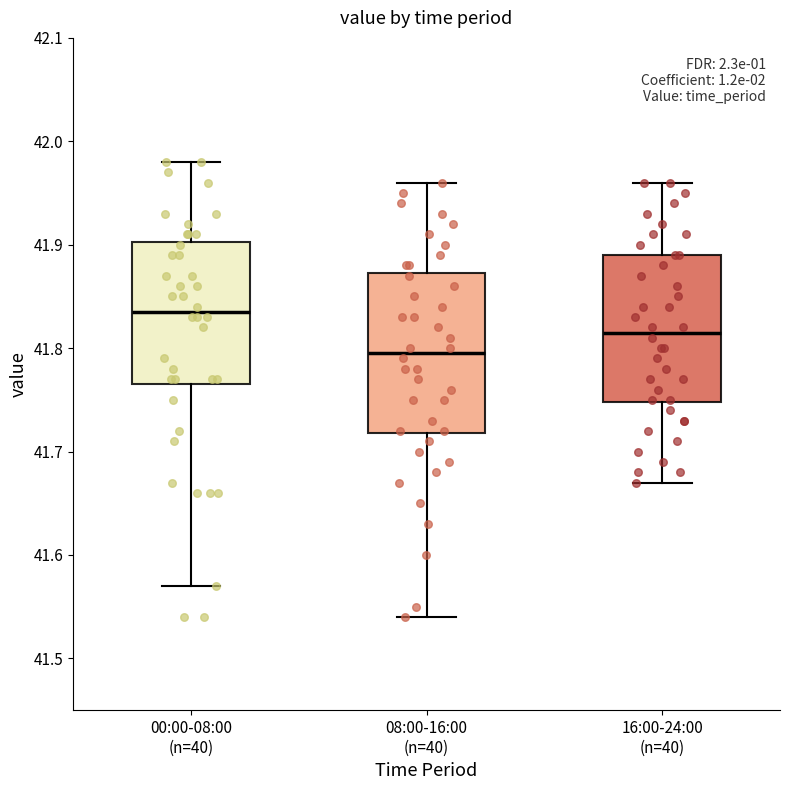

Where does the lower whisker of the box for 00:00-08:00 (n=40) end on the y-axis? The values are not printed on the chart, so give them approximately, as read against the axis.

41.57